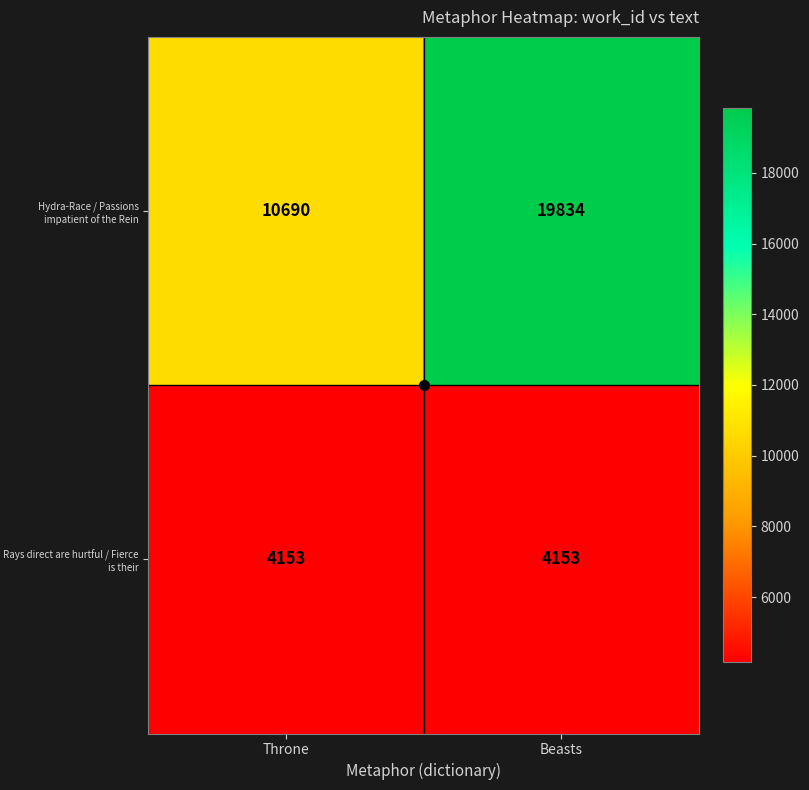

At how many categories does at least one series exceed 12536?

1